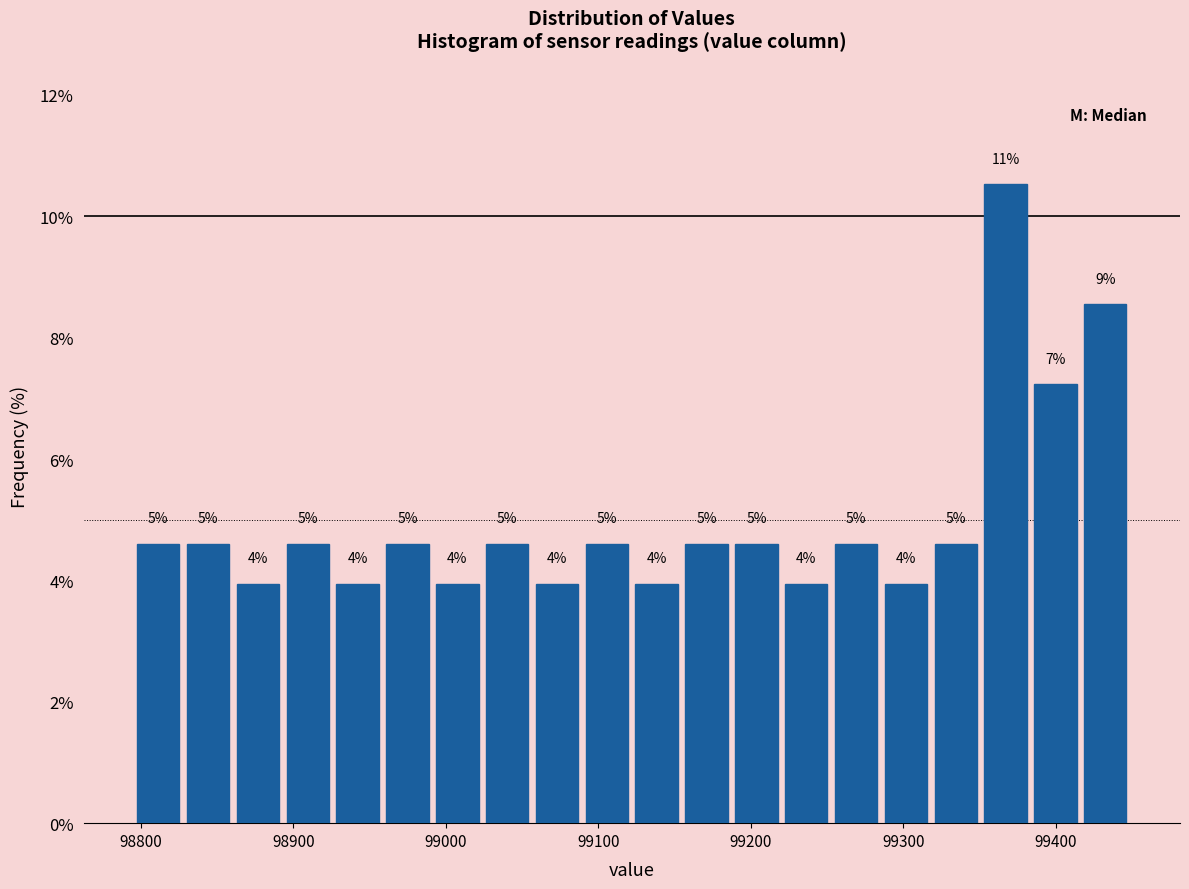

Around what value on the x-axis is the tallest bar? Give the approximate position of its centre, as read against the axis.

99370